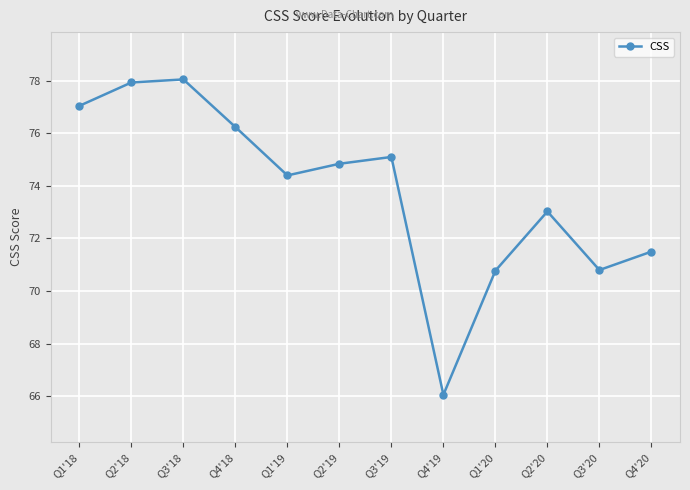

Which category has the lowest value across all series?

Q4'19